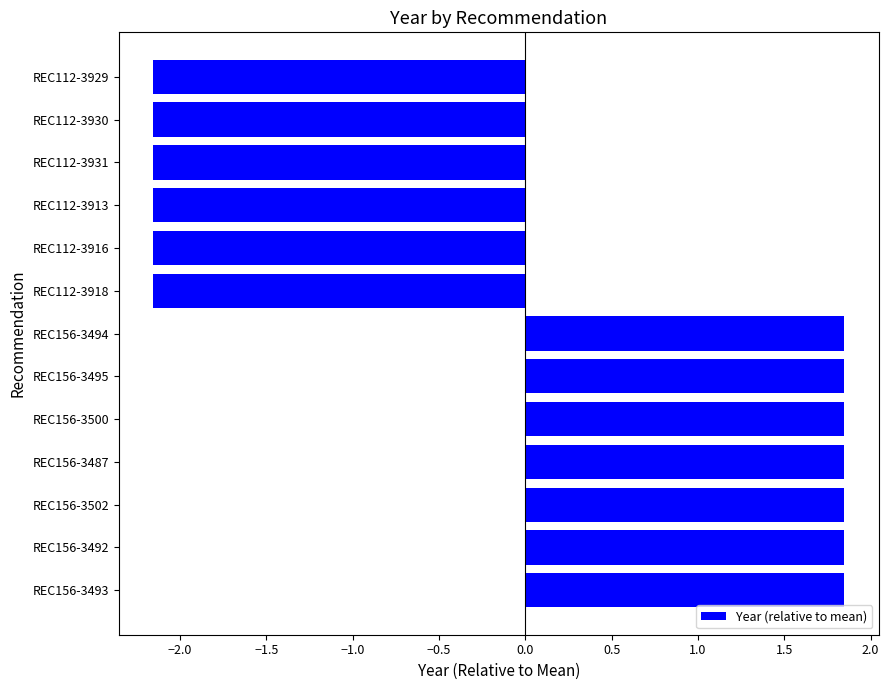

What is the difference between the maximum and minimum values?

4.0